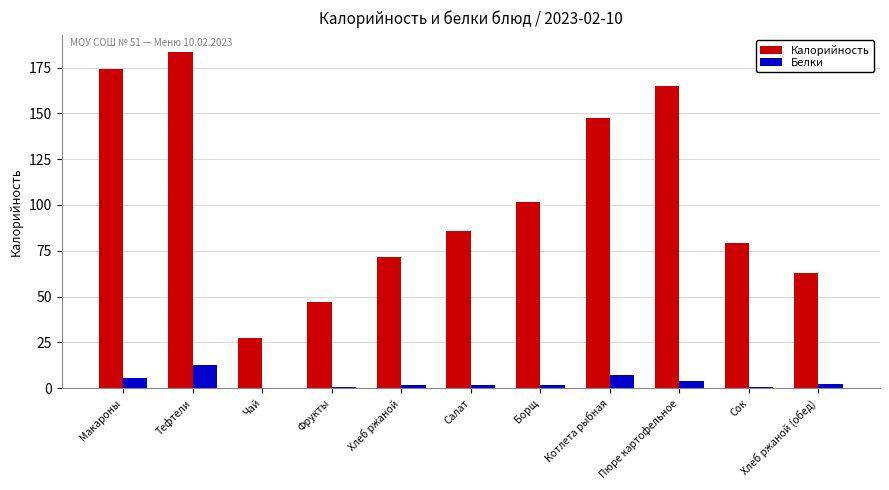

At which category is the sum across all series the highest?

Тефтели